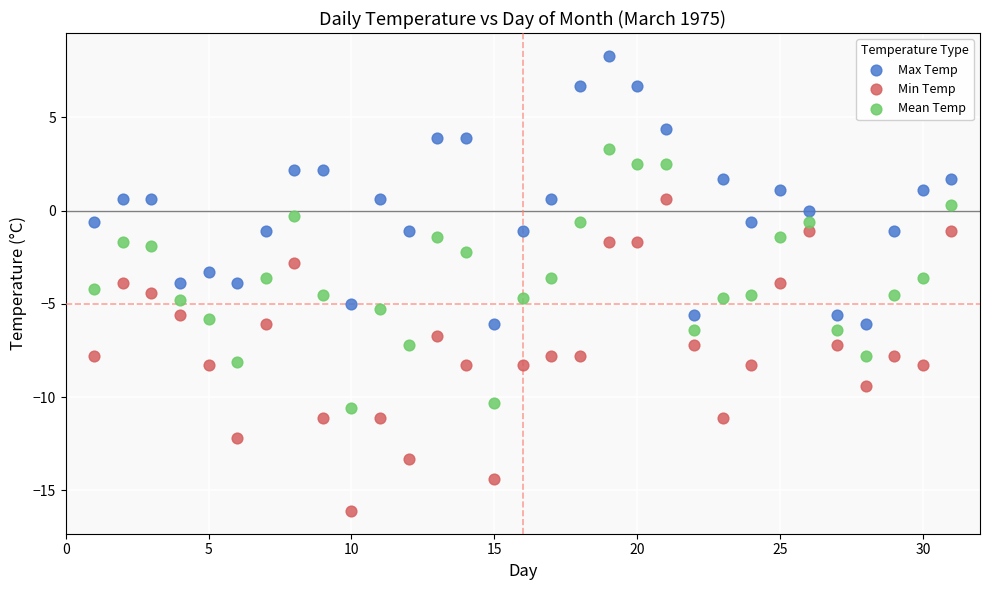

Across all data points, what is the range of X values (max minus min)?

30.0